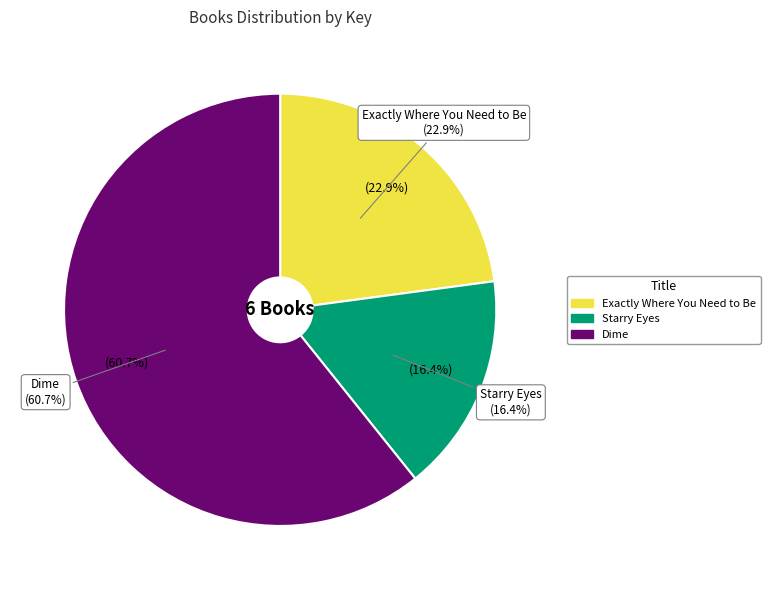

Does Starry Eyes account for over 50% of the chart?

No